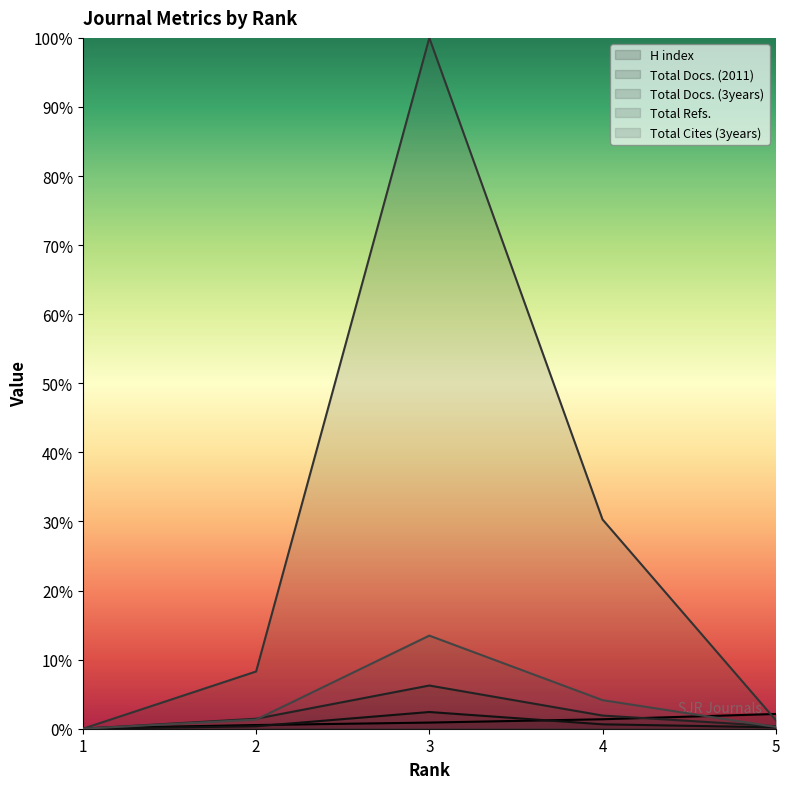

Between 3 and 5, which is larger?

5